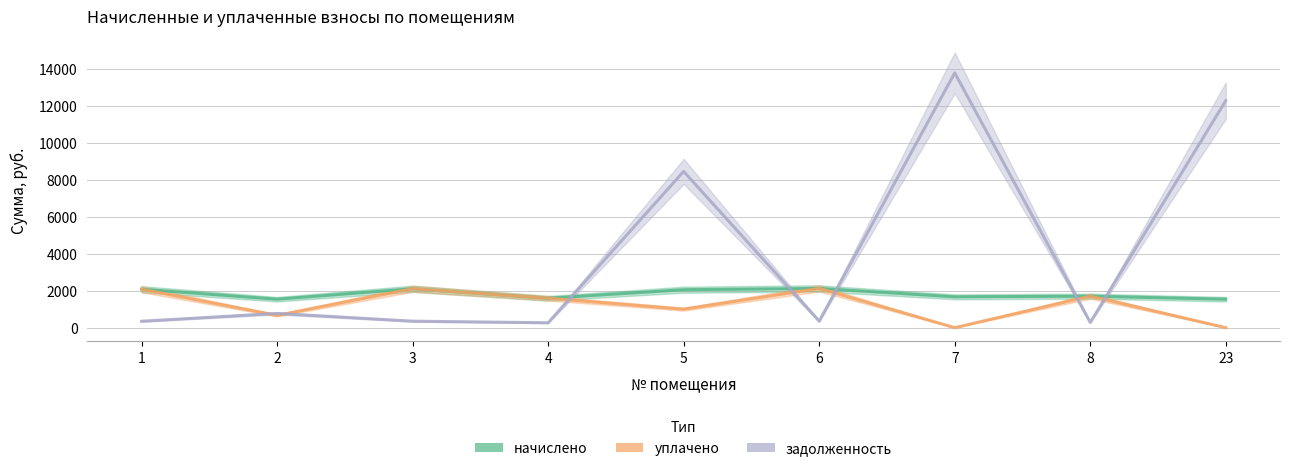

List the labels in order of уплачено value, largest first.

6, 3, 1, 8, 4, 5, 2, 7, 23